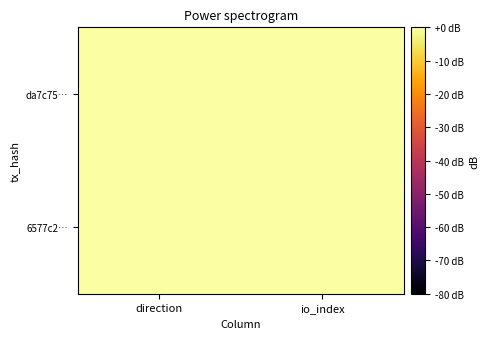

How many series are shown in this chart?

2